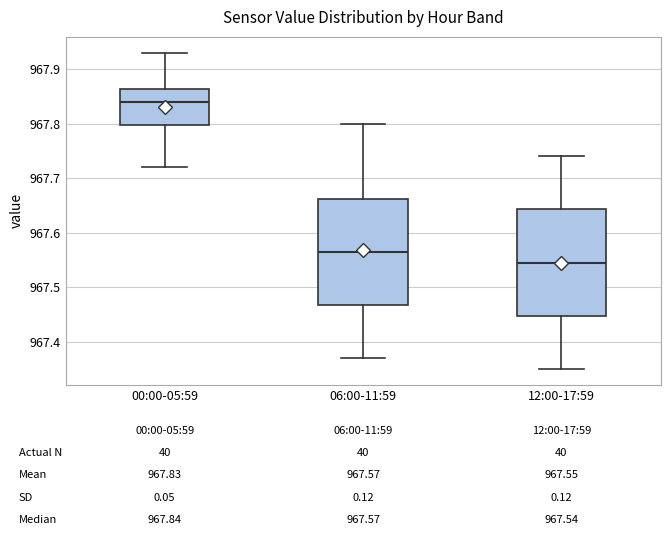

Which box has the highest median line?

00:00-05:59